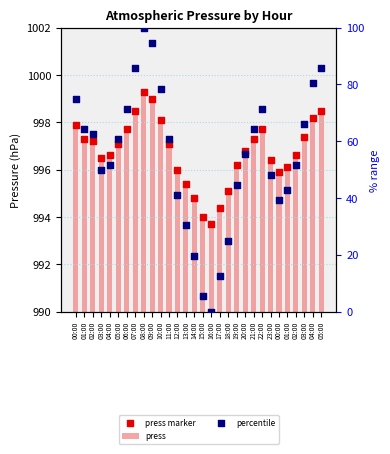

Which series has the largest Y range (max minus min)?

percentile